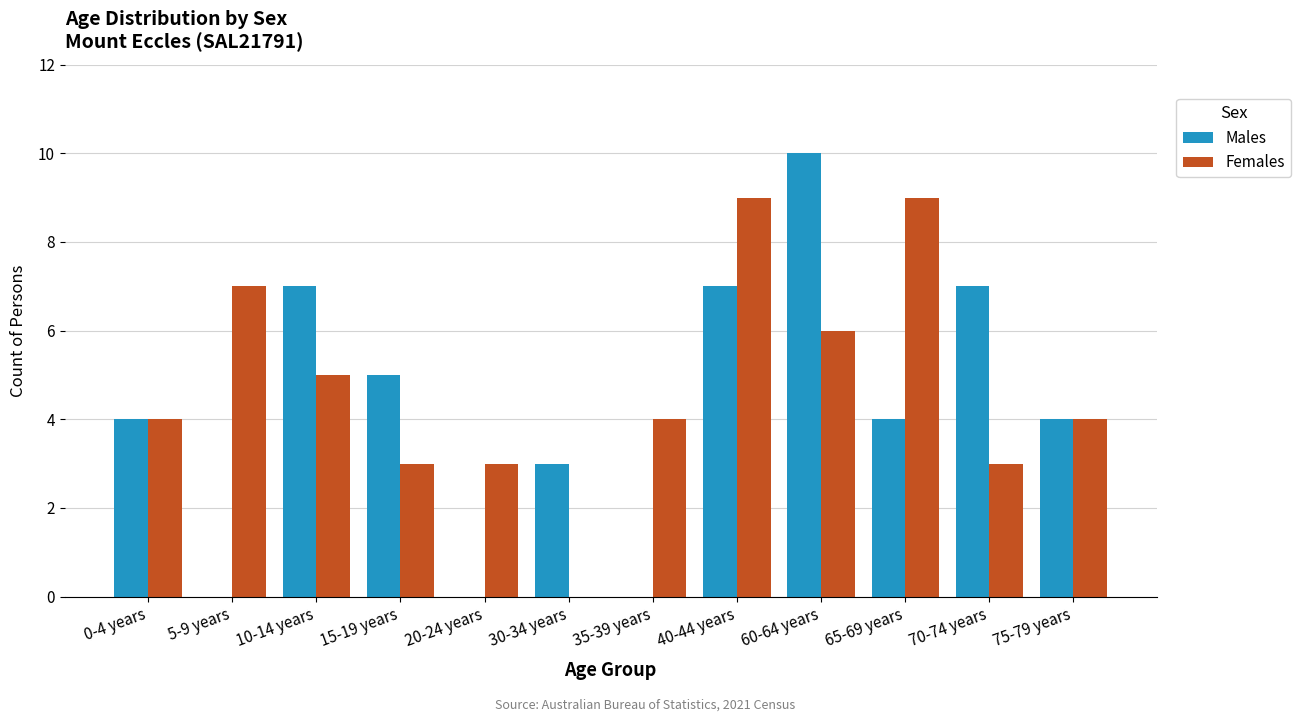

What is the sum of all Females values?

57